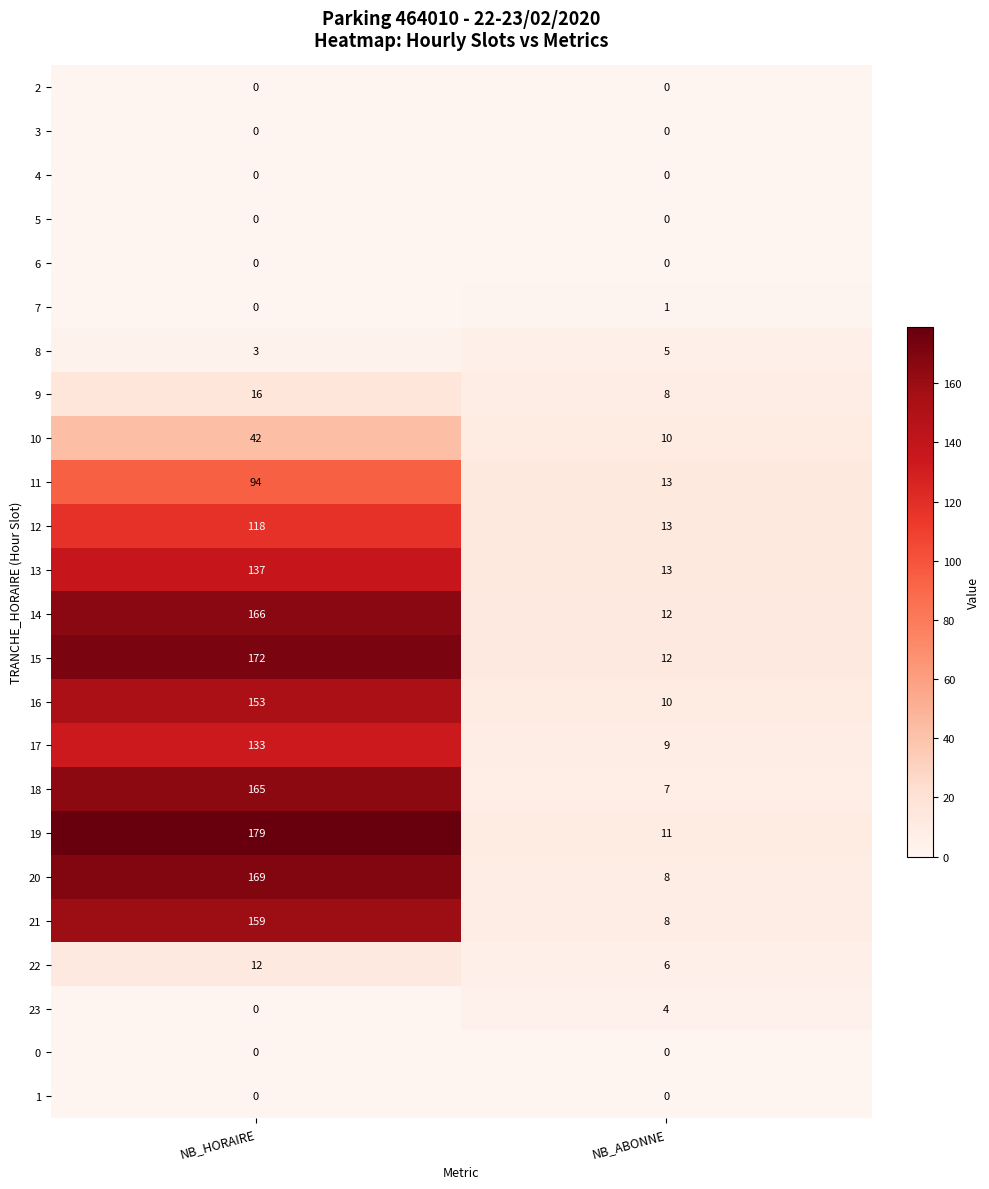

Which series has the widest spread of values?

19